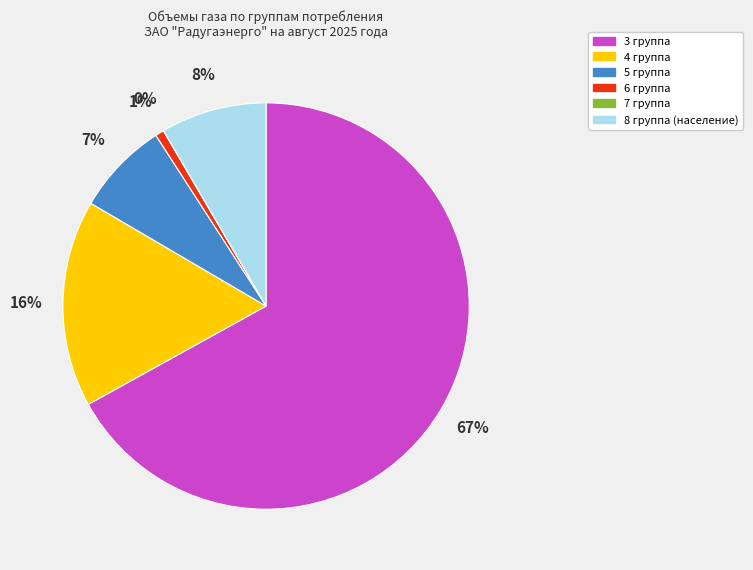

Approximately how many times larger is the value at 8 группа (население) compared to 3 группа?

0.1